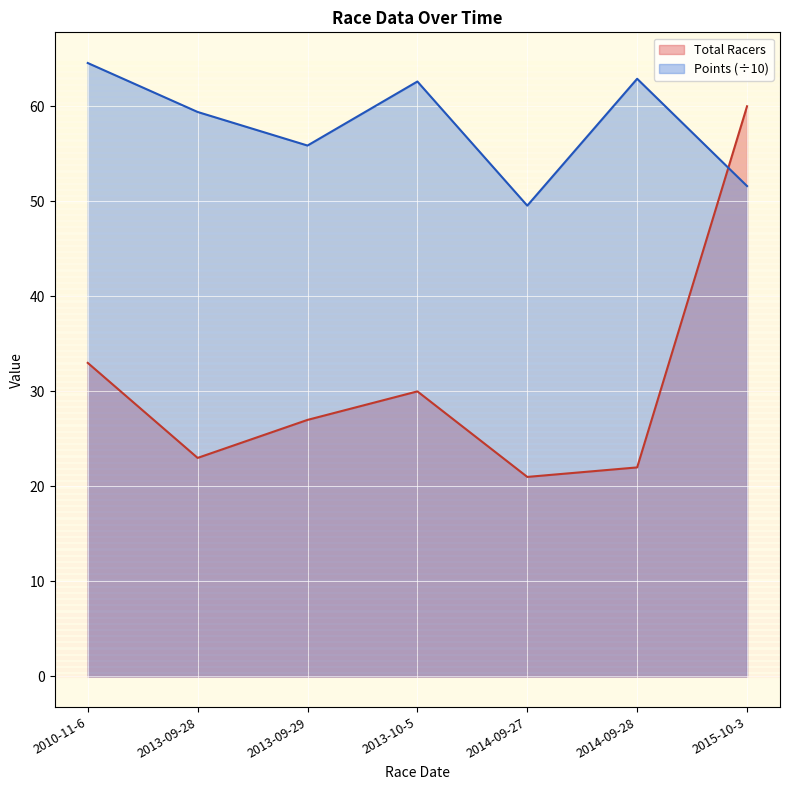

What is the sum of all Total Racers values?

216.0